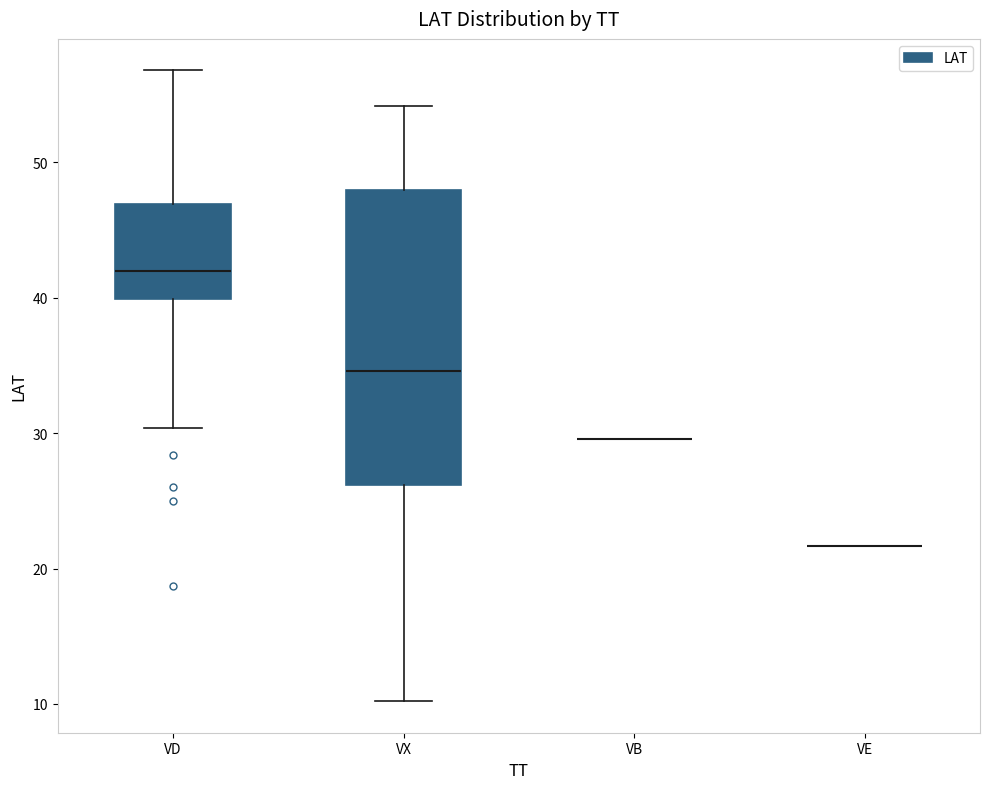

Reading left to right, read every box against the y-axis: the position of its median line, the range the box covers, and the ends of its whiskers. The values are not printed on the chart, so give them approximately, as read against the axis.

VD: median 42, box 40 to 47, whiskers 30 to 57
VX: median 35, box 26 to 48, whiskers 10 to 54
VB: box collapsed to a line at 30, whiskers 30 to 30
VE: box collapsed to a line at 22, whiskers 22 to 22